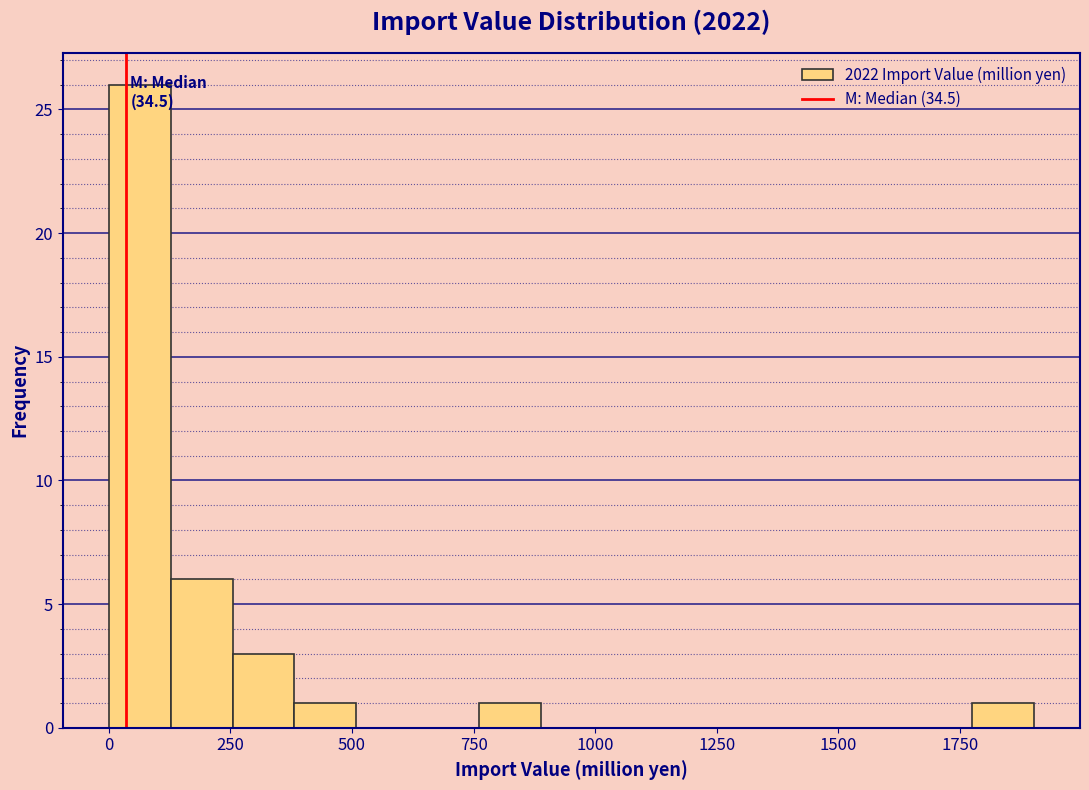

Read against the x-axis, roughly where is the centre of the tallest bar?

50